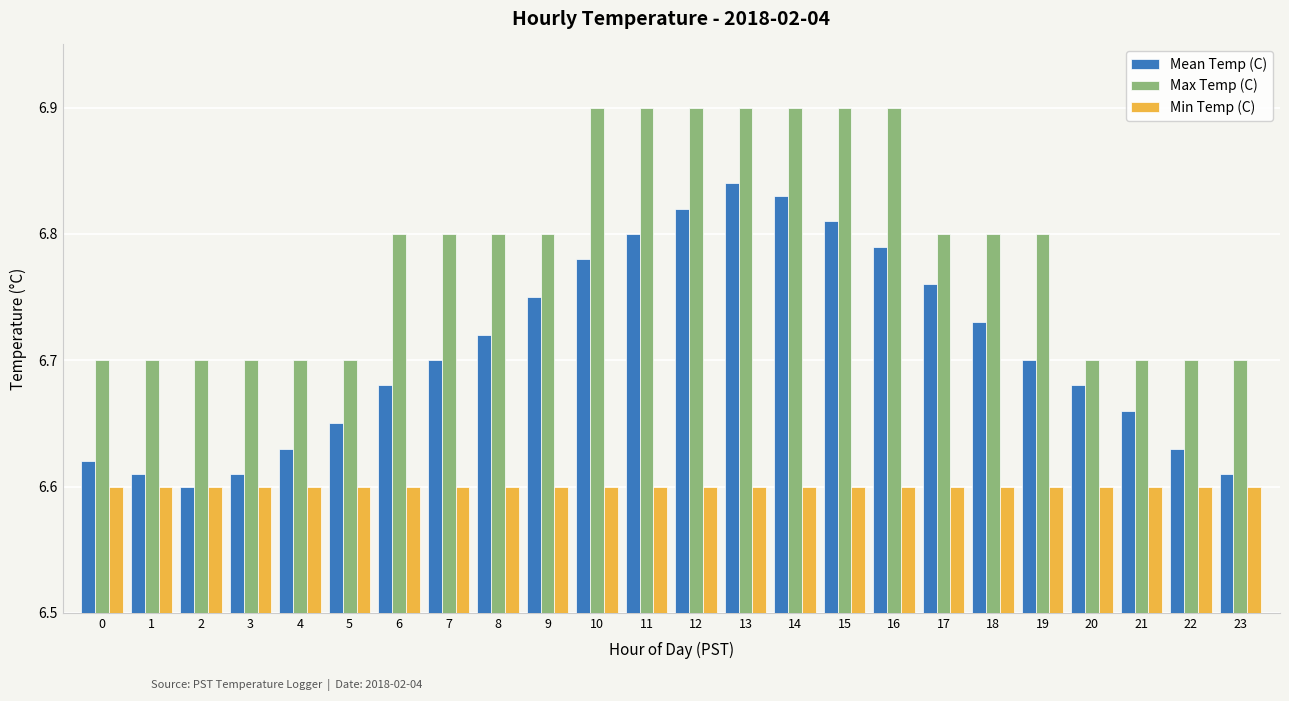

How many groups of bars are there?

24